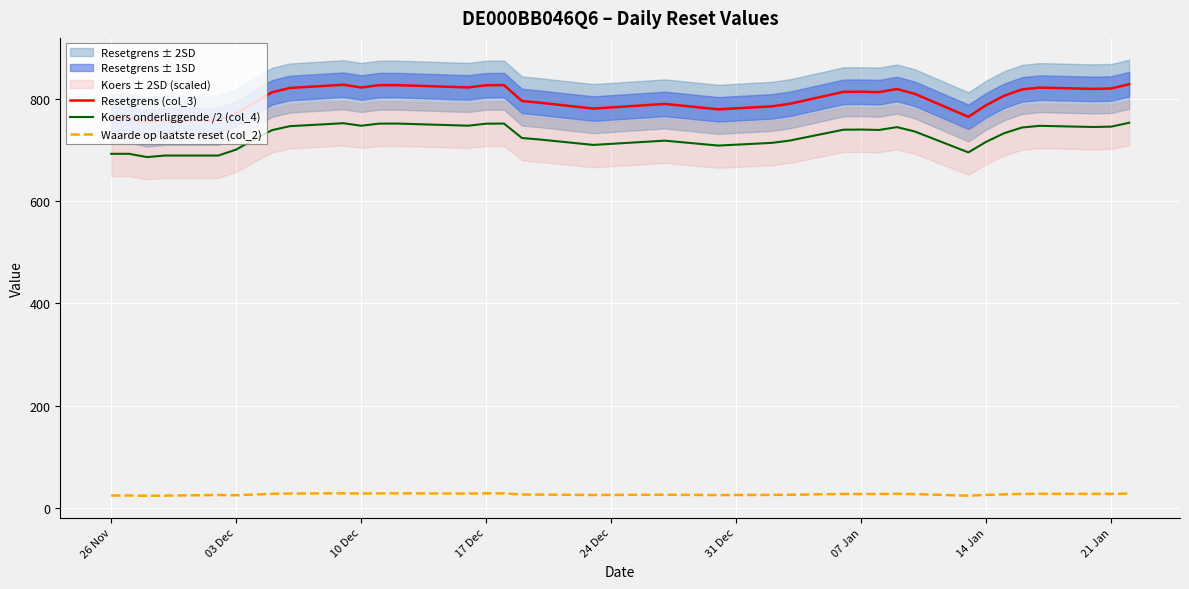

The value of Resetgrens (col_3) at 03 Dec is 771.0. True or false?

True